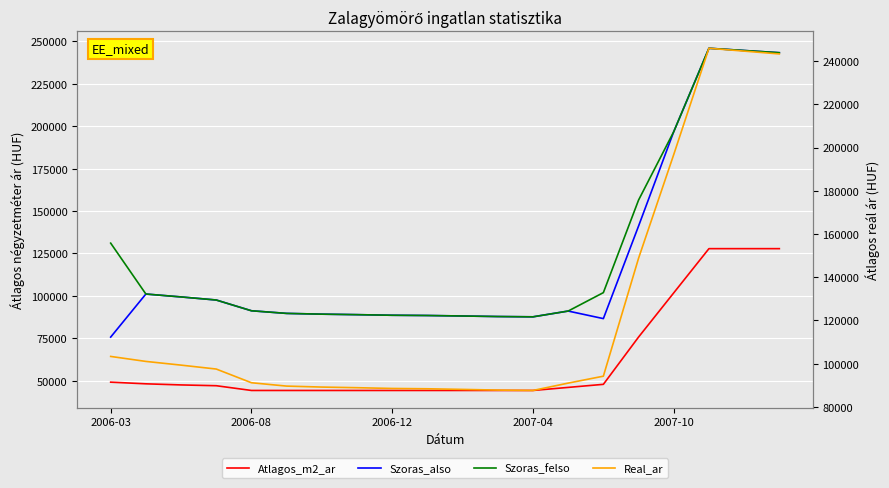

At how many categories does at least one series exceed 189306?

4